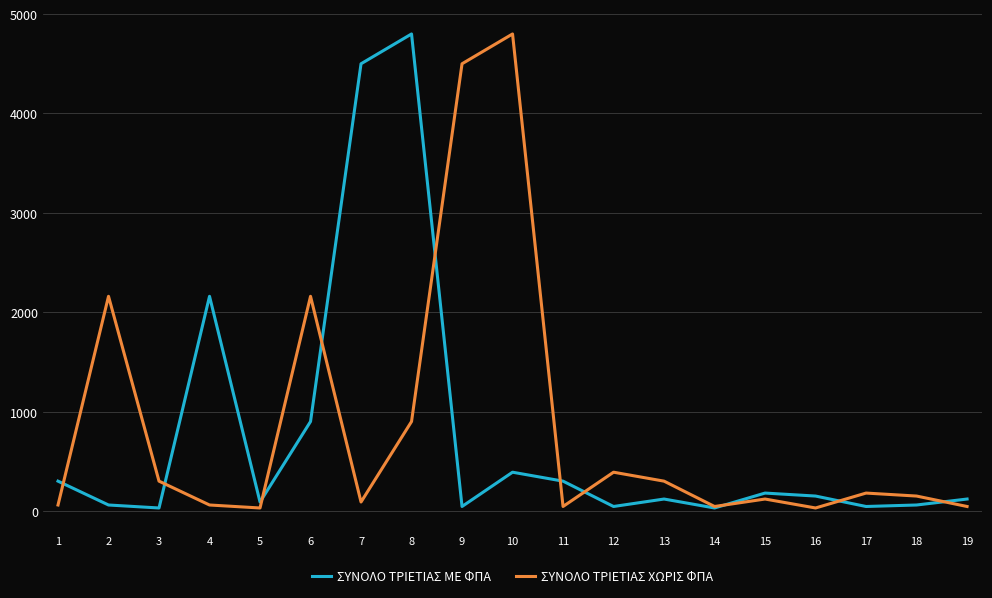

What are all the series names shown in the legend?

ΣΥΝΟΛΟ ΤΡΙΕΤΙΑΣ ΜΕ ΦΠΑ, ΣΥΝΟΛΟ ΤΡΙΕΤΙΑΣ ΧΩΡΙΣ ΦΠΑ